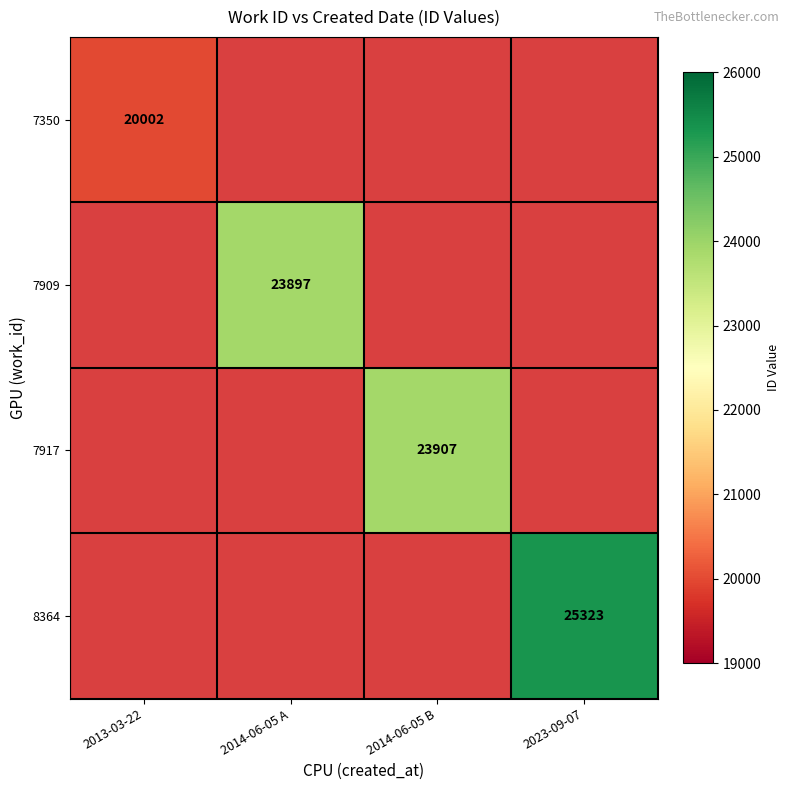

Is it true that 7350 equals 27920 at 2013-03-22?

False